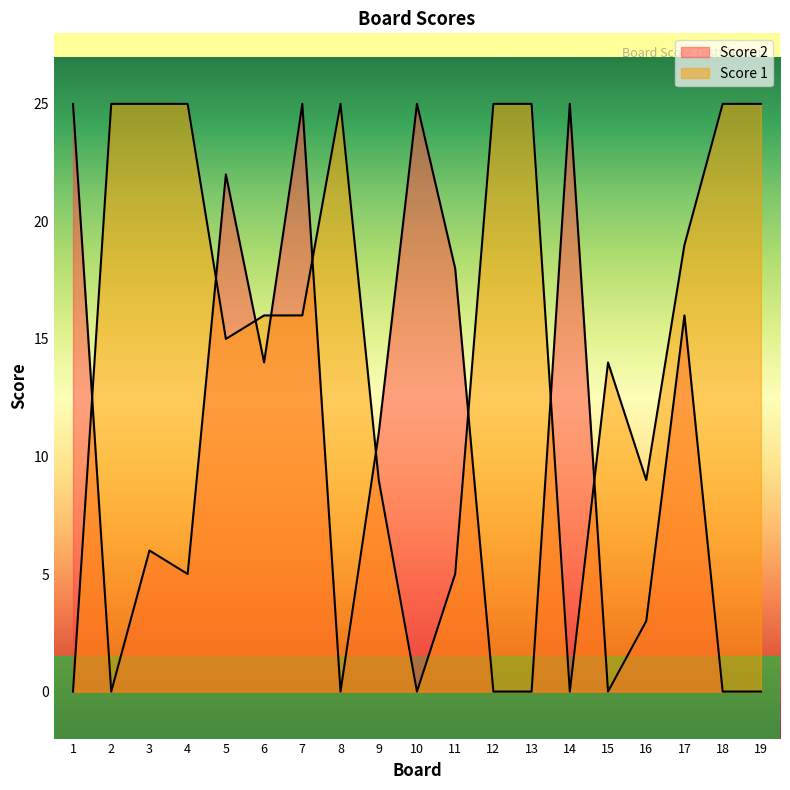

Where is the first local minimum for Score 1?

5